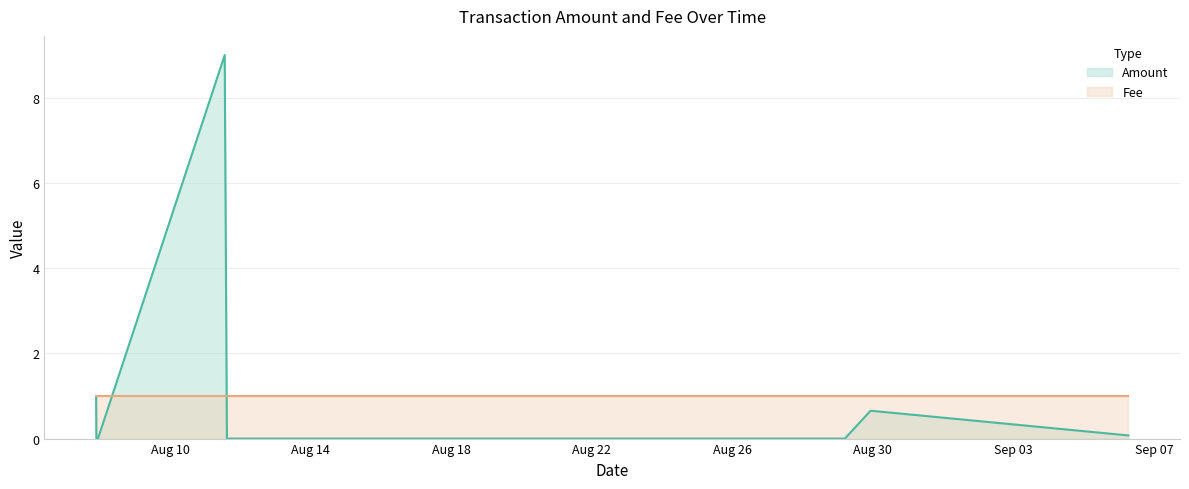

What is the change in value from 2017-08-07 21:11:59 to 2017-08-07 22:31:24?

-1.0